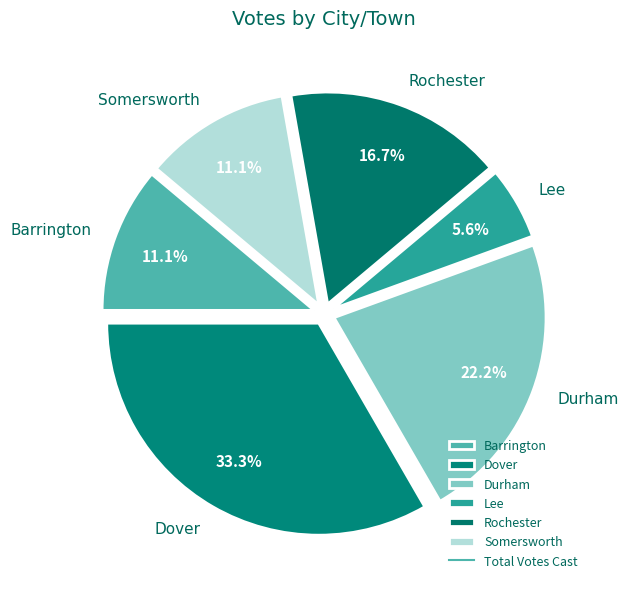

To the nearest percent, what is the average slice percentage?

17%